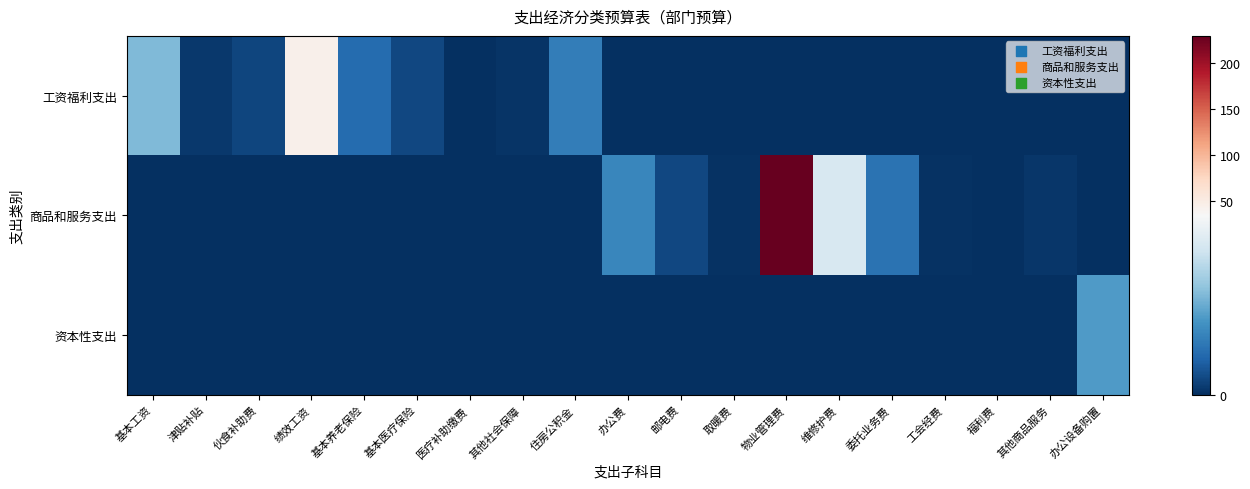

Reading left to right, transcribe all the data shown in this chart.

工资福利支出: 基本工资=19.4	津贴补贴=1.1	伙食补助费=2.7	绩效工资=43.9	基本养老保险=7.9	基本医疗保险=3.0	医疗补助缴费=0.2	其他社会保障=0.7	住房公积金=10.7	办公费=0.0	邮电费=0.0	取暖费=0.0	物业管理费=0.0	维修护费=0.0	委托业务费=0.0	工会经费=0.0	福利费=0.0	其他商品服务=0.0	办公设备购置=0.0
商品和服务支出: 基本工资=0.0	津贴补贴=0.0	伙食补助费=0.0	绩效工资=0.0	基本养老保险=0.0	基本医疗保险=0.0	医疗补助缴费=0.0	其他社会保障=0.0	住房公积金=0.0	办公费=12.1	邮电费=3.0	取暖费=0.3	物业管理费=230.0	维修护费=29.0	委托业务费=9.0	工会经费=0.5	福利费=0.1	其他商品服务=0.9	办公设备购置=0.0
资本性支出: 基本工资=0.0	津贴补贴=0.0	伙食补助费=0.0	绩效工资=0.0	基本养老保险=0.0	基本医疗保险=0.0	医疗补助缴费=0.0	其他社会保障=0.0	住房公积金=0.0	办公费=0.0	邮电费=0.0	取暖费=0.0	物业管理费=0.0	维修护费=0.0	委托业务费=0.0	工会经费=0.0	福利费=0.0	其他商品服务=0.0	办公设备购置=15.0